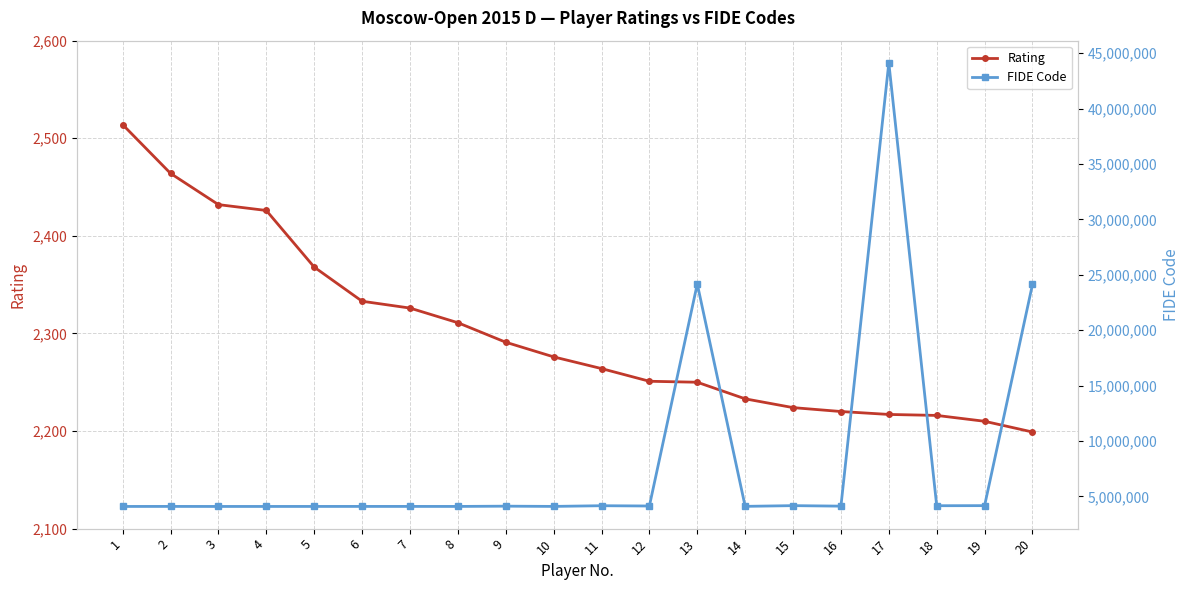

True or false: FIDE Code and Rating intersect in this chart.

False